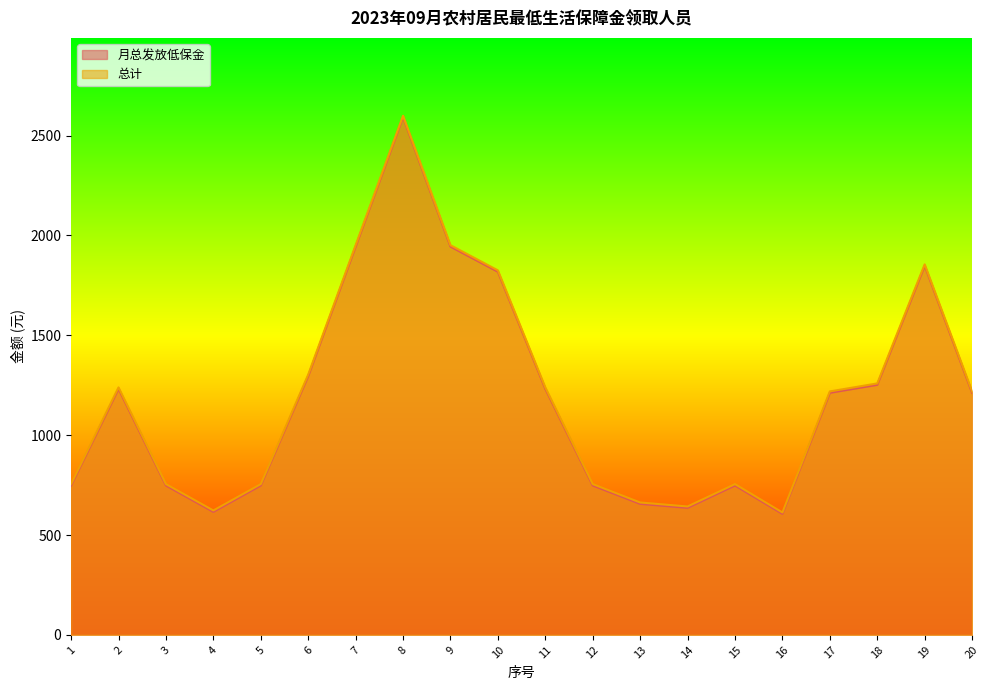

How many data points in 月总发放低保金 are above 1212?

9